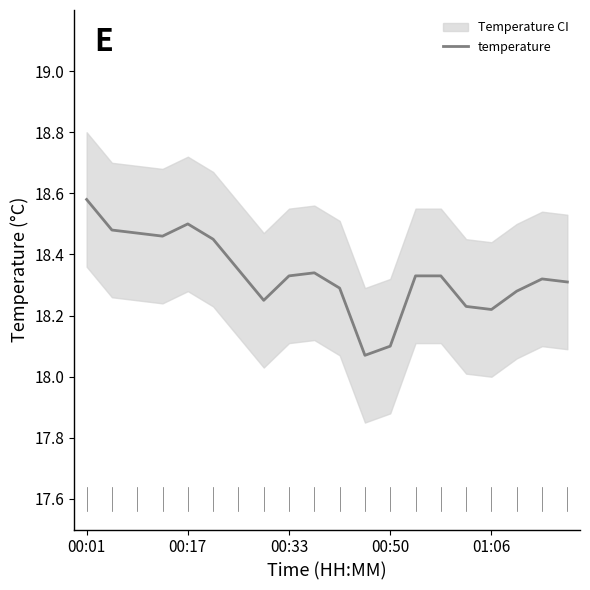

What is the difference between the maximum and minimum values?

0.5